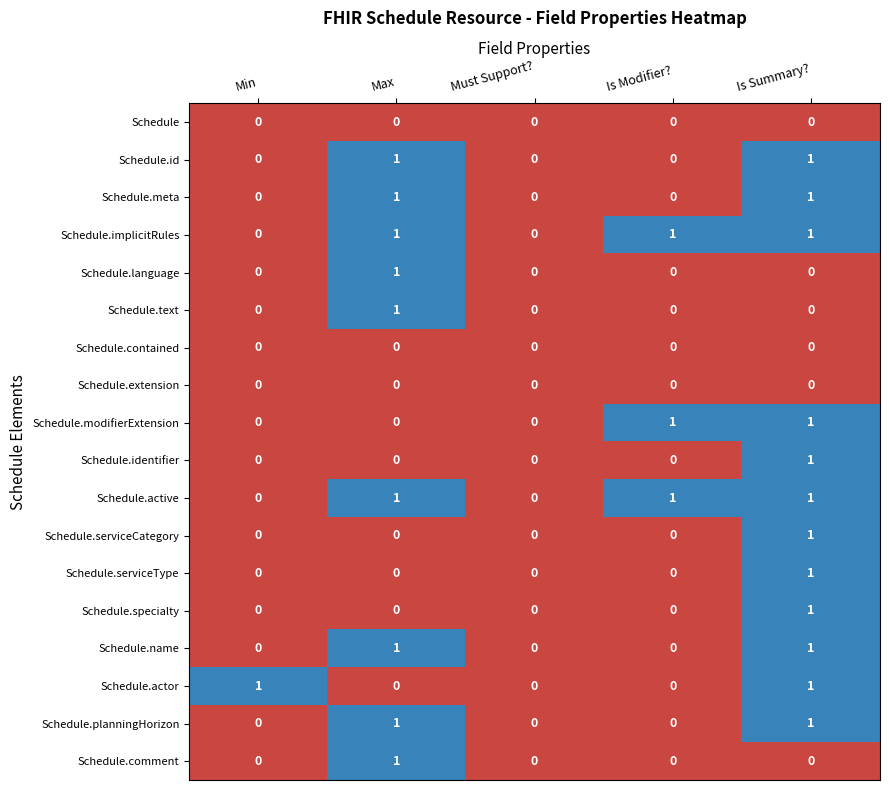

The Schedule.id series shows 1 at Must Support?. True or false?

False